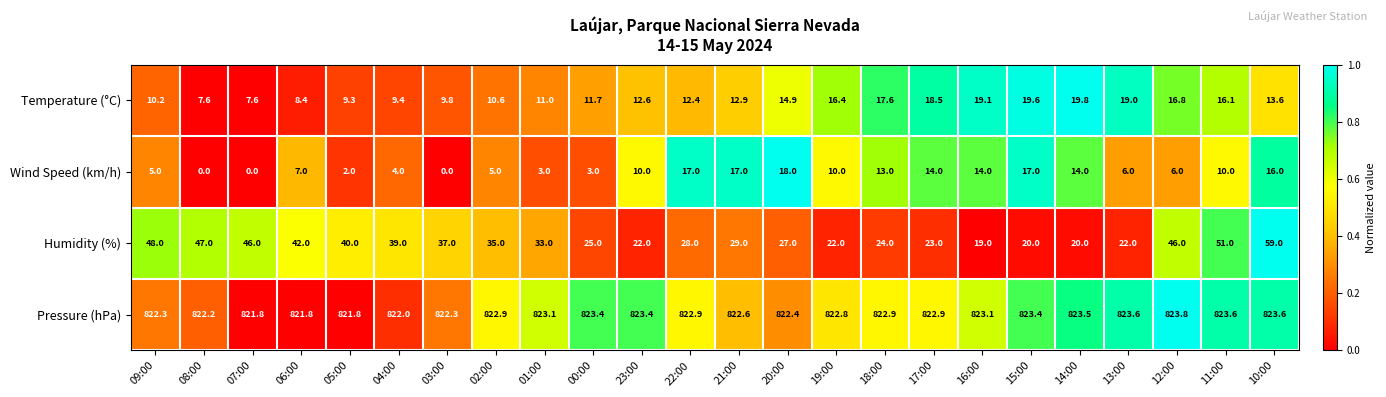

What is the difference between the Temperature (°C) values at 02:00 and 23:00?

2.0